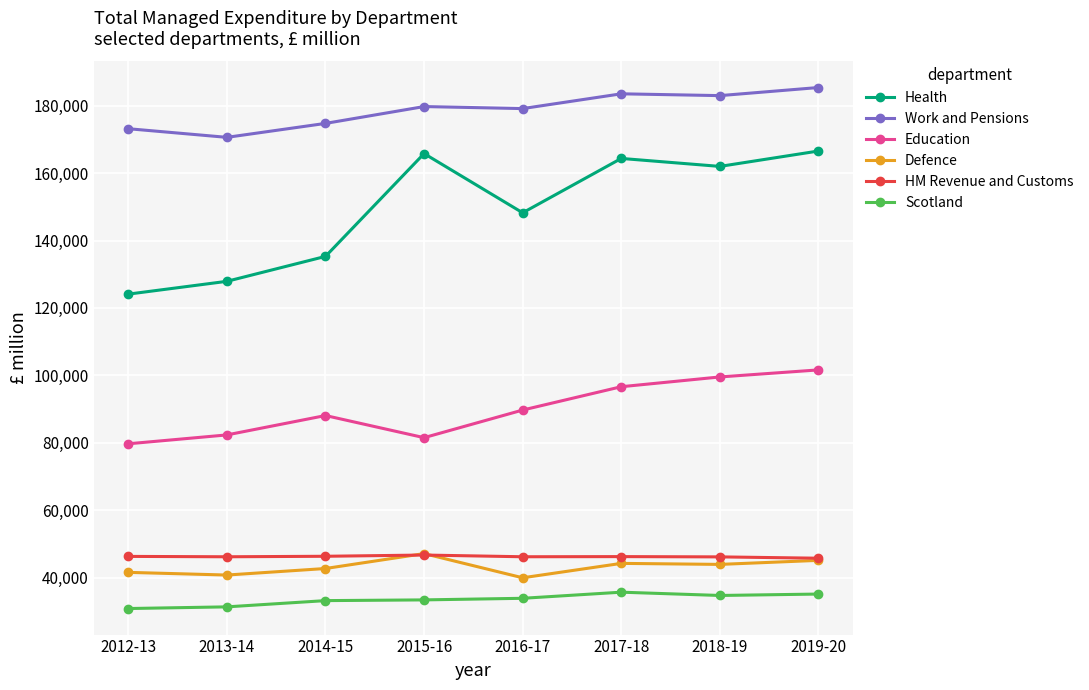

What is the sum of the Work and Pensions values at 2019-20 and 2018-19?

368349